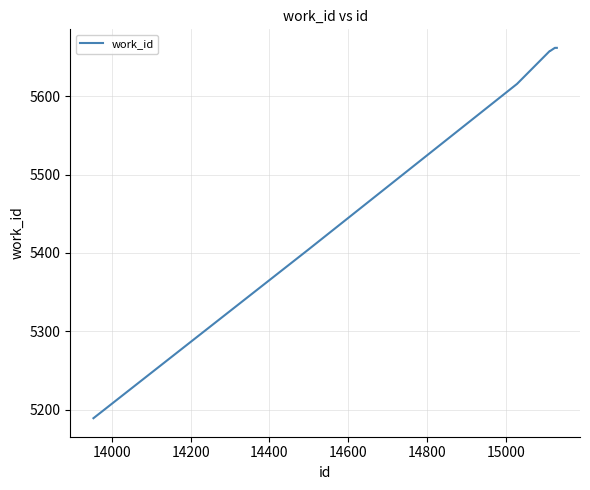

What is the average value?

5550